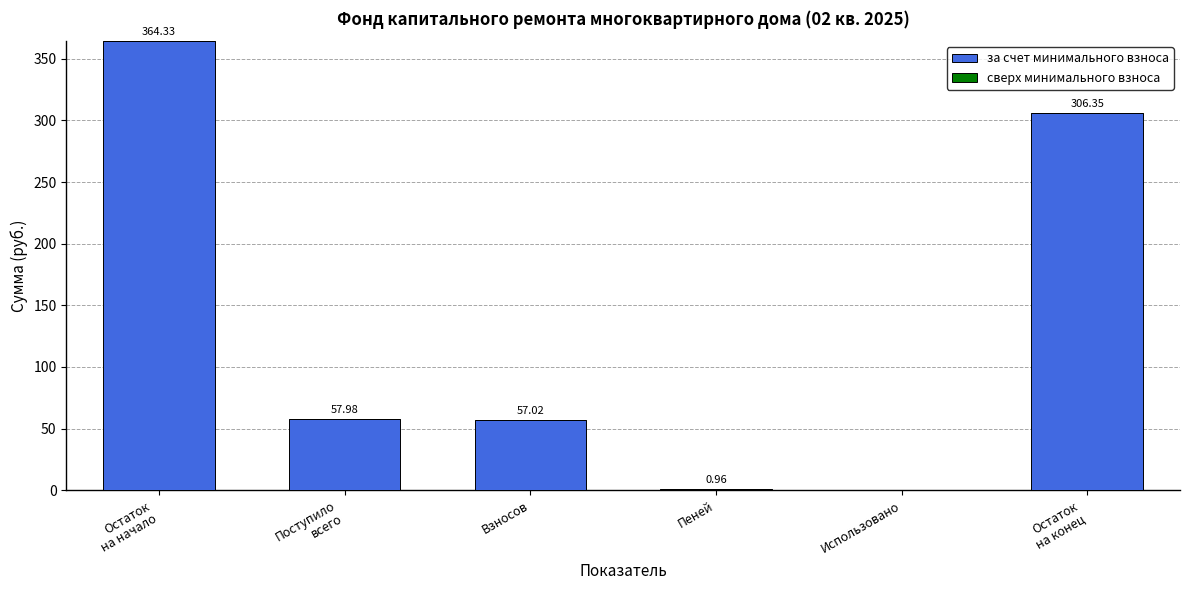

What is the sum of all values?

786.6